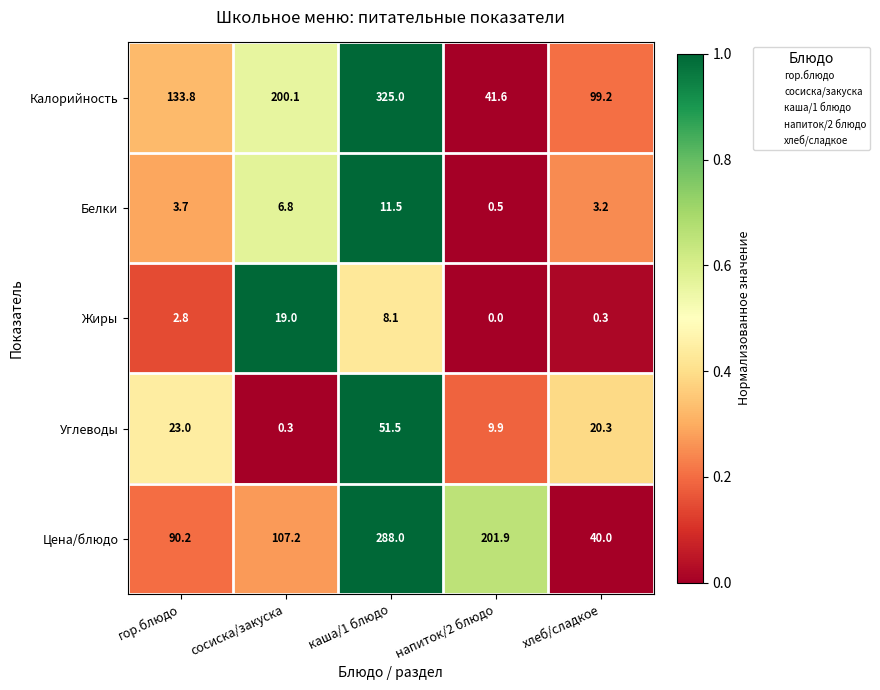

What is the difference between the Цена/блюдо values at каша/1 блюдо and хлеб/сладкое?

248.0